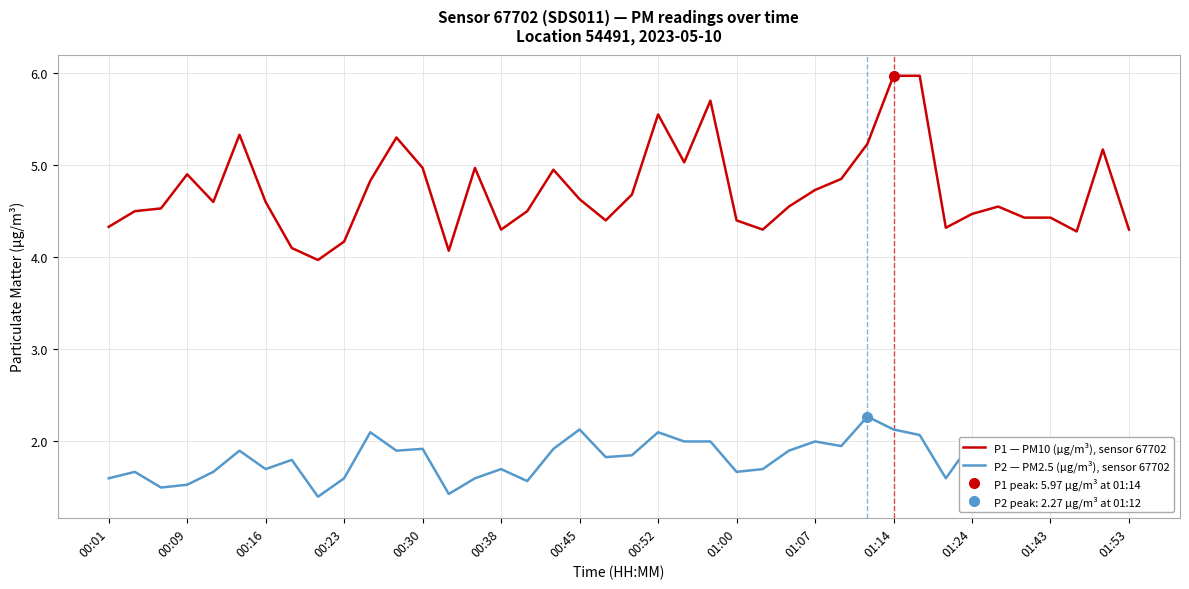

At how many categories does at least one series exceed 5?

9